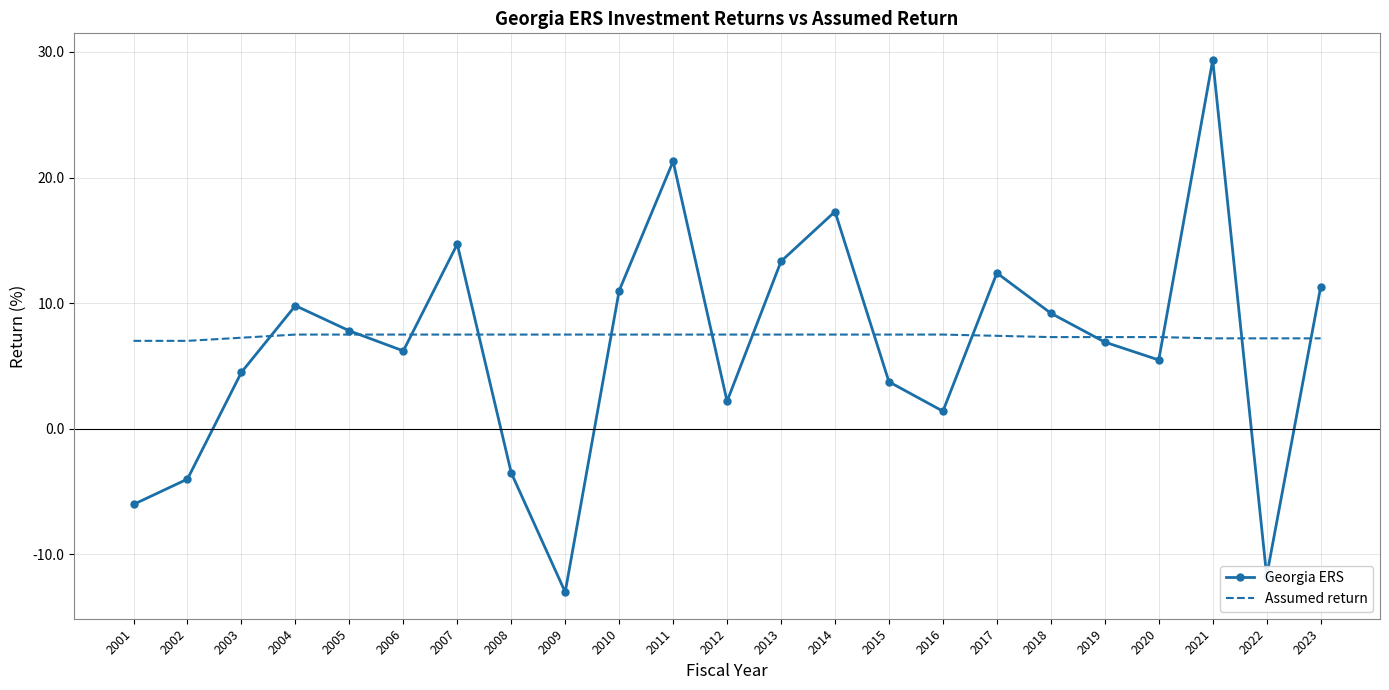

What is the total value across all series at 2003?

11.8